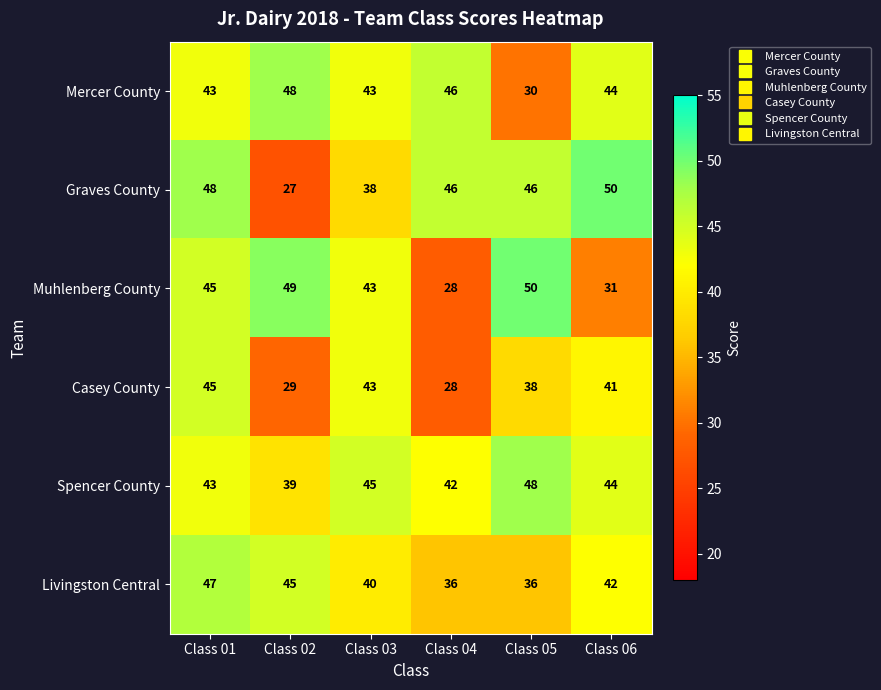

Where is Spencer County nearest to the value 43?

Class 01